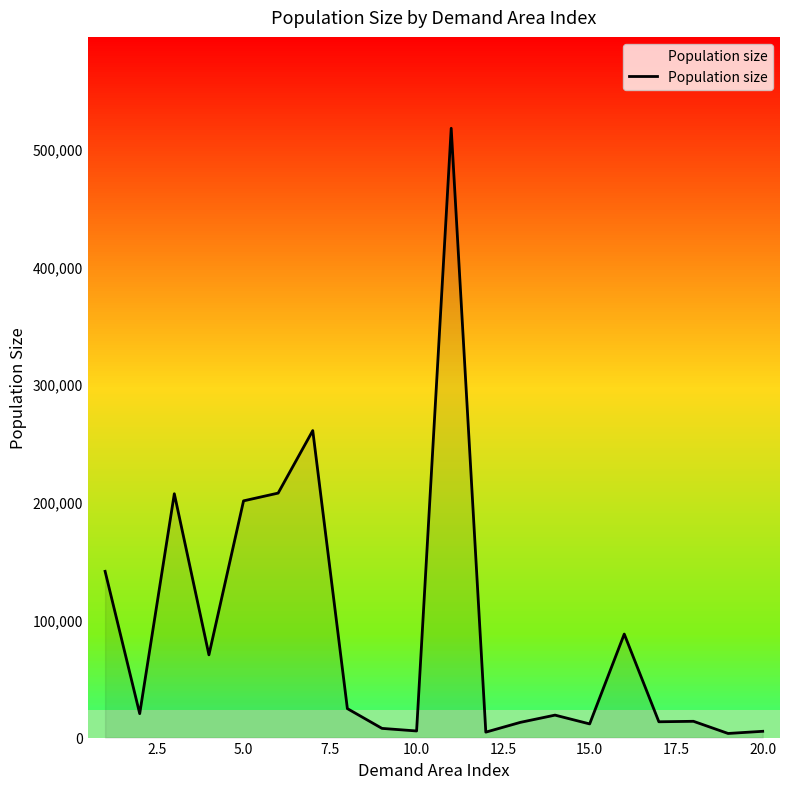

What is the value of the 19th point from the left?

3495